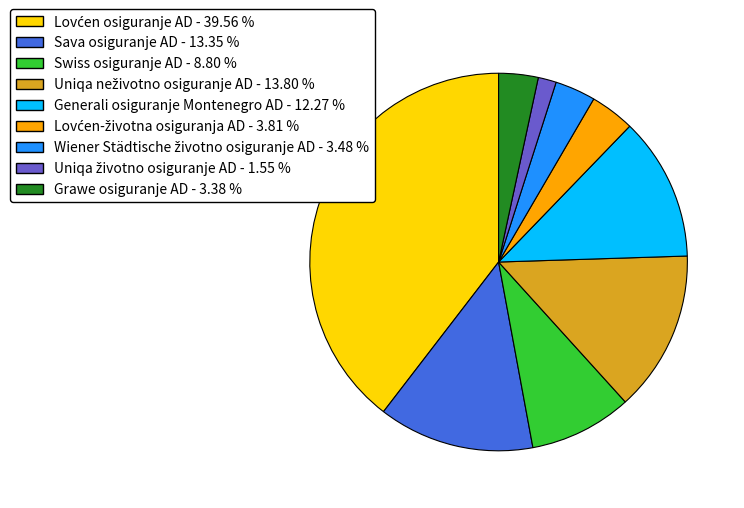

Combined, do Swiss osiguranje AD and Grawe osiguranje AD account for over 50%?

No